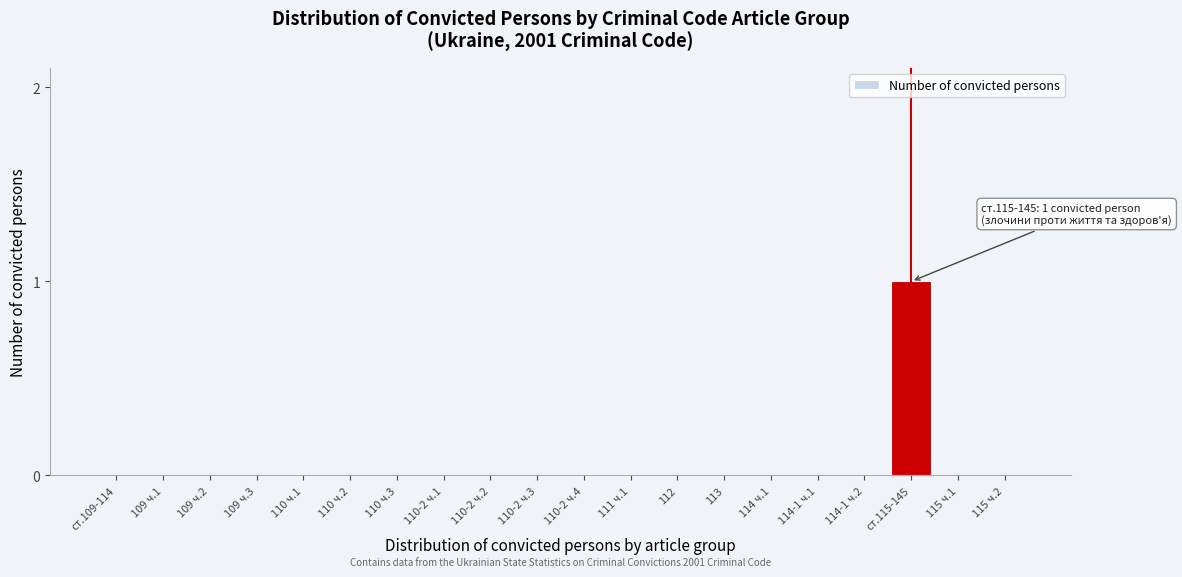

Reading left to right, what are all the values shown in this chart?

ст.109-114=0	109 ч.1=0	109 ч.2=0	109 ч.3=0	110 ч.1=0	110 ч.2=0	110 ч.3=0	110-2 ч.1=0	110-2 ч.2=0	110-2 ч.3=0	110-2 ч.4=0	111 ч.1=0	112=0	113=0	114 ч.1=0	114-1 ч.1=0	114-1 ч.2=0	ст.115-145=1	115 ч.1=0	115 ч.2=0